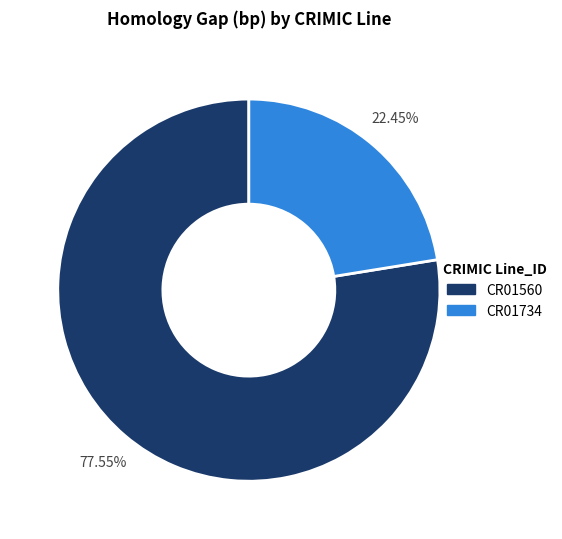

Which category accounts for the majority?

CR01560